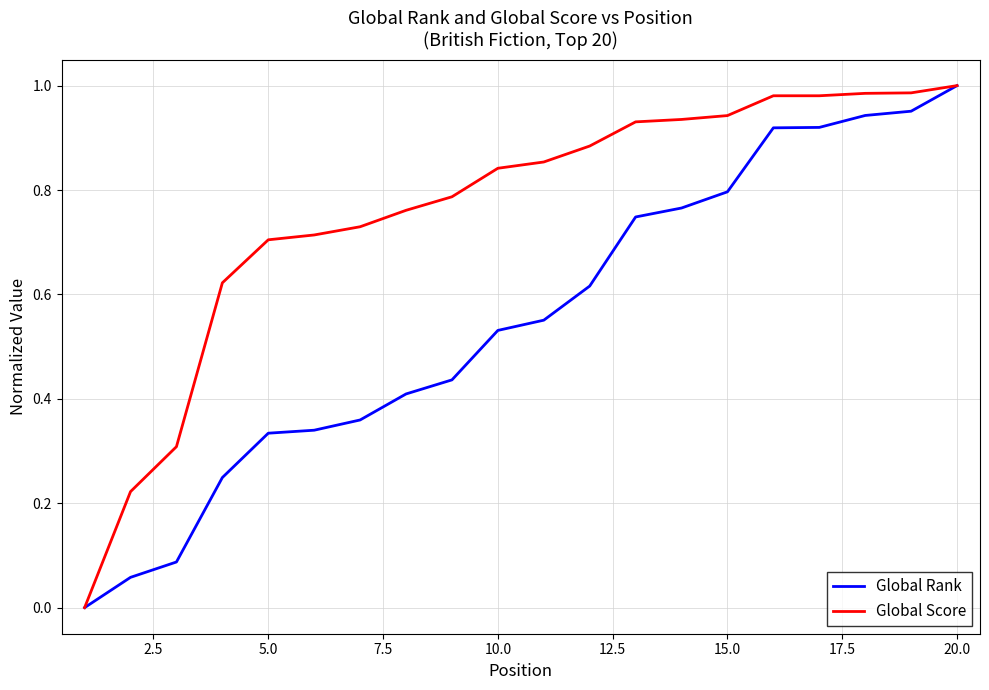

Which series has the largest total across all categories?

Global Score